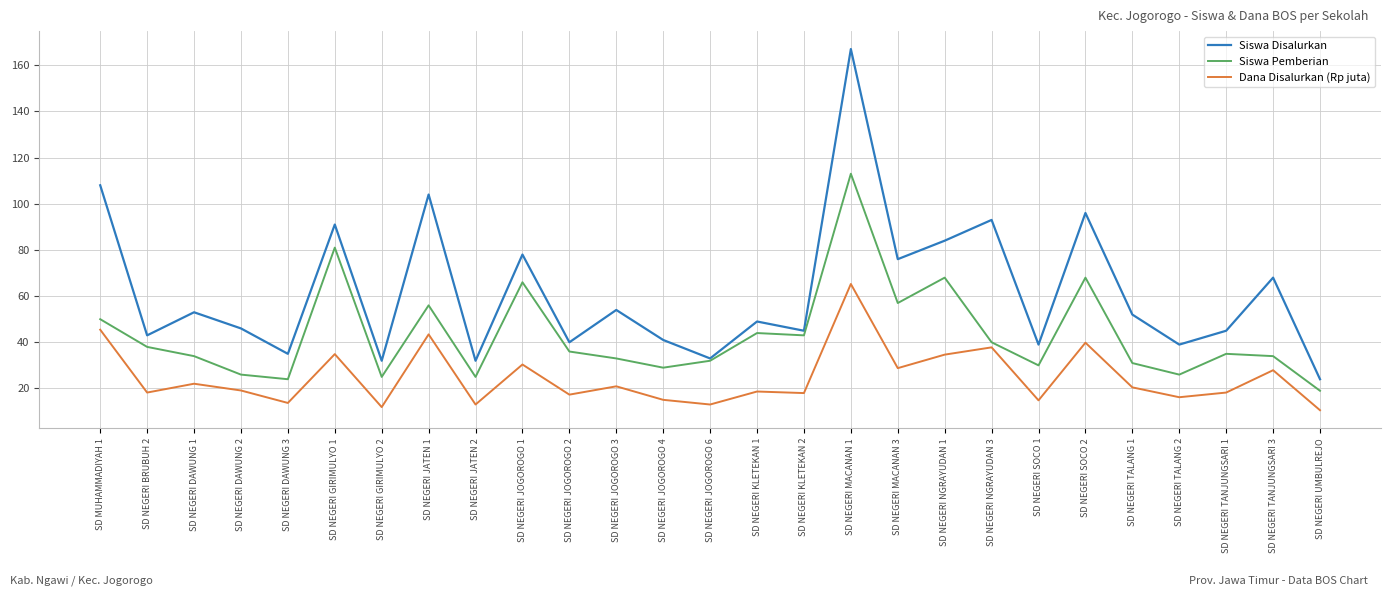

What is the lowest value of the Siswa Pemberian series?

19.0